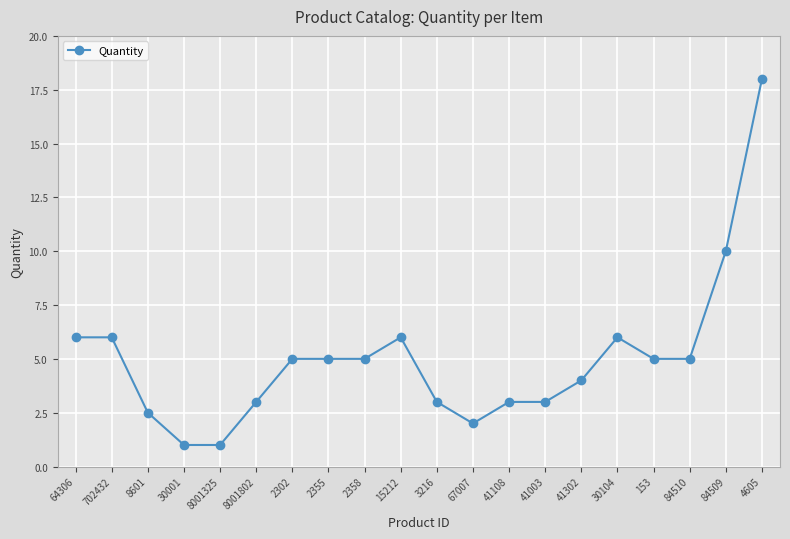

What is the change in value from 702432 to 84510?

-1.0